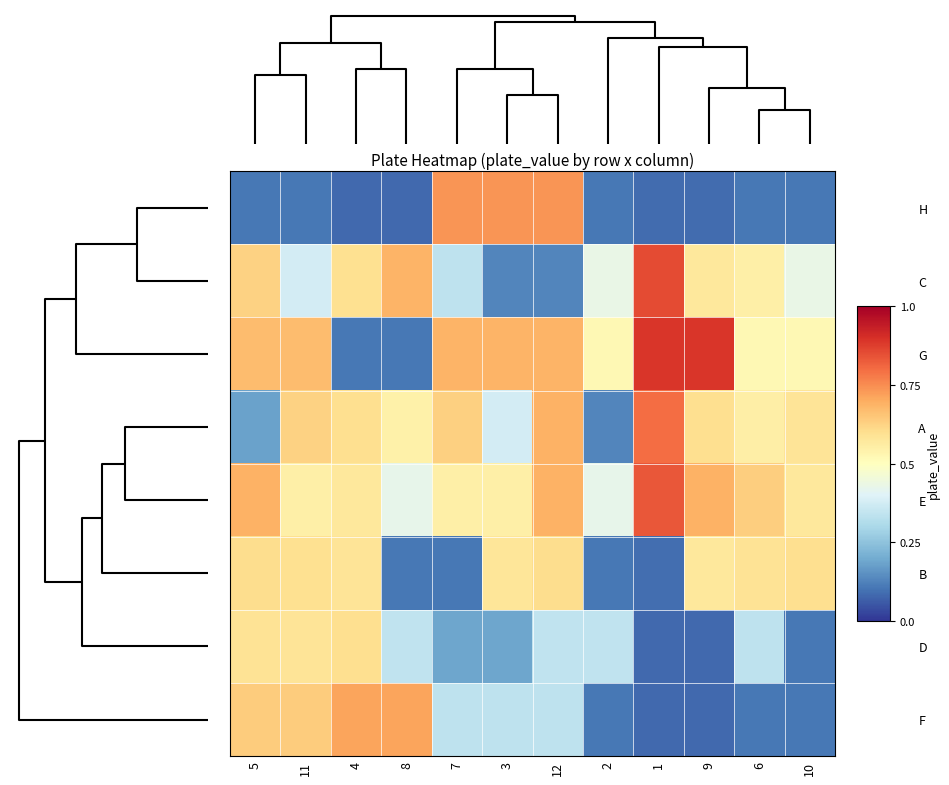

Which series has the largest range (max minus min)?

G